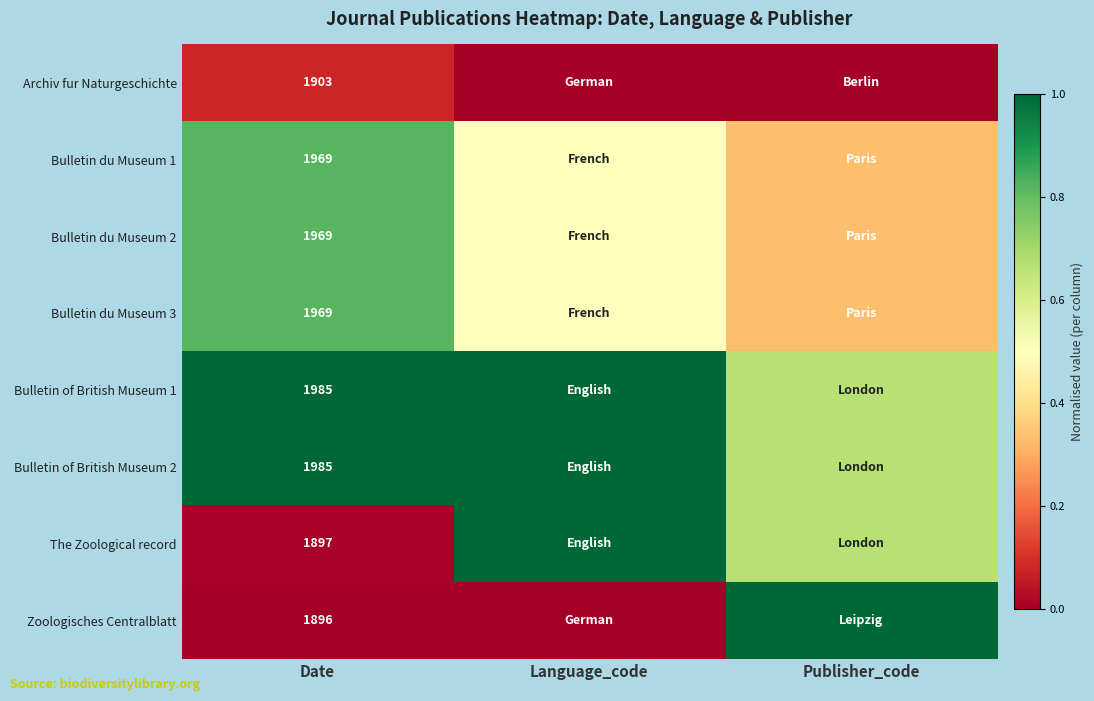

At which category is the sum across all series the highest?

Date